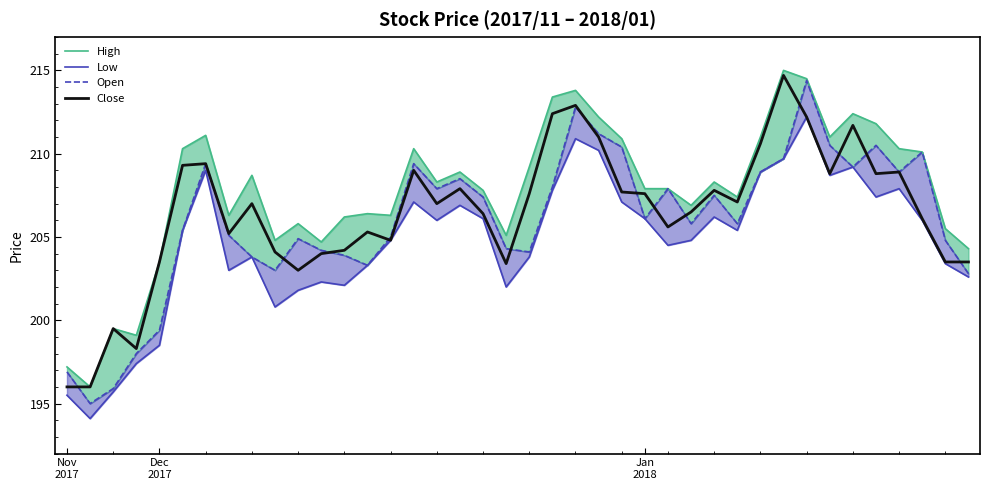

List the labels in order of Low value, largest first.

32, 22, 23, 31, 34, 6, 30, 33, 36, 21, 35, 15, 24, 17, 28, 18, 25, 16, 37, 5, 29, 14, 27, 26, 8, 20, 38, 13, 7, 39, 11, 12, 19, 10, 9, 4, 3, Jan
2018, Nov
2017, Dec
2017